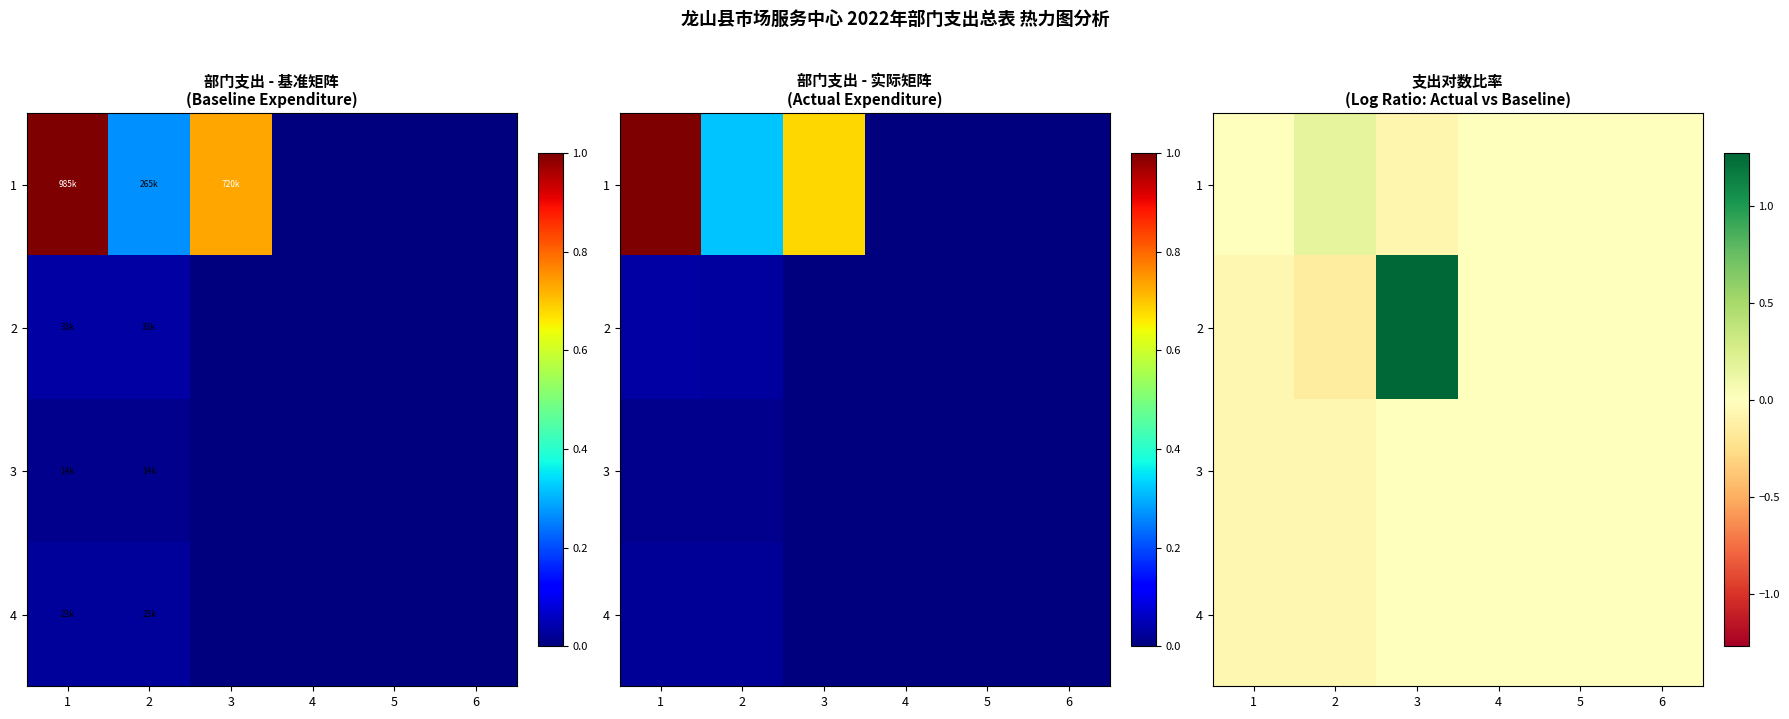

At which label is 3 closest to 0?

3